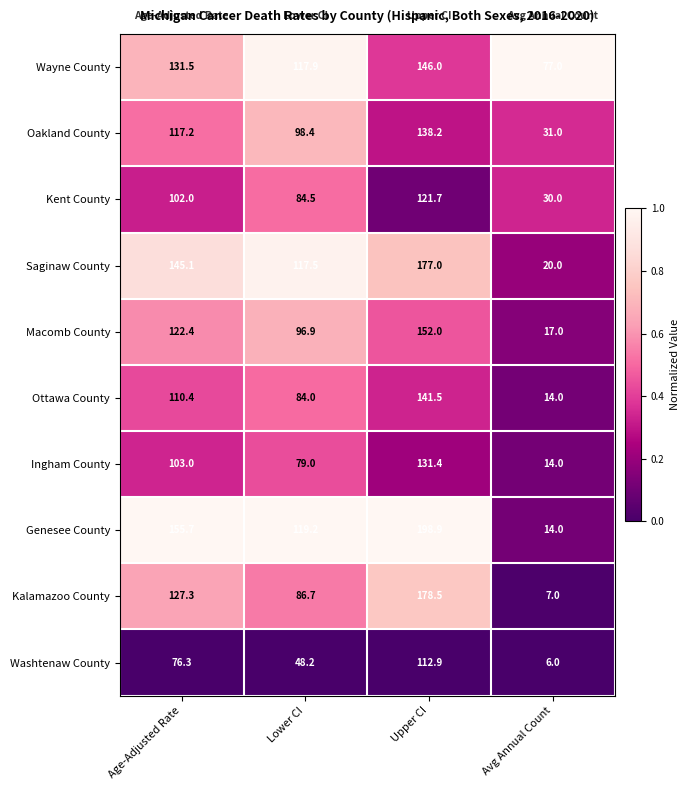

Which series changed the most between Age-Adjusted Rate and Avg Annual Count?

Genesee County